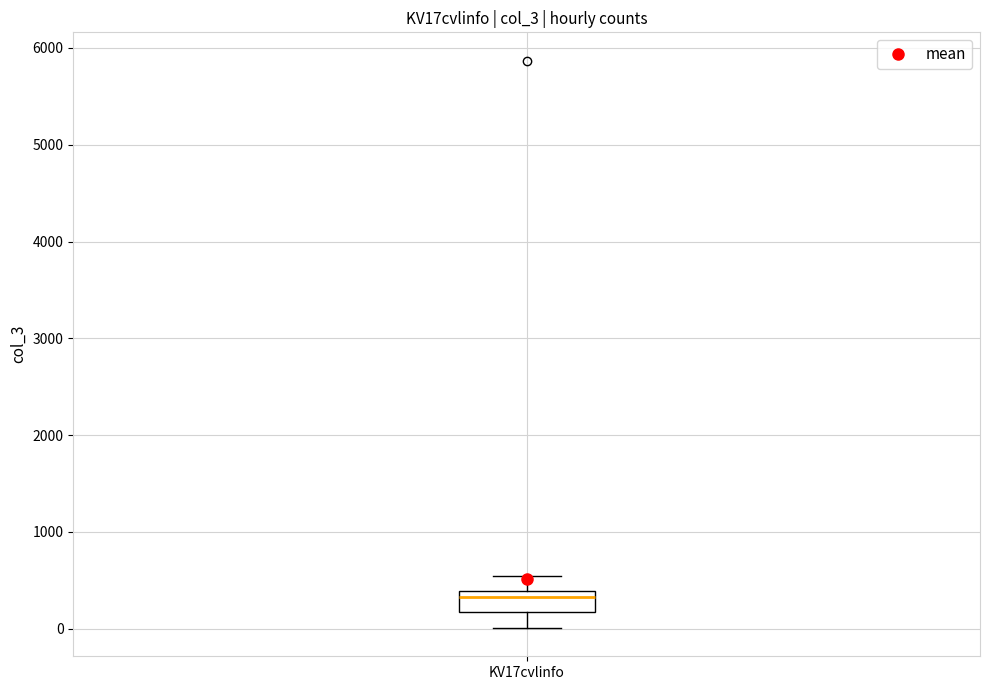

Read this box plot against the y-axis: the position of the median line, the range covered by the box, and the ends of both whiskers. The values are not printed on the chart, so give them approximately, as read against the axis.

median 300, box 200 to 400, whiskers 0 to 500